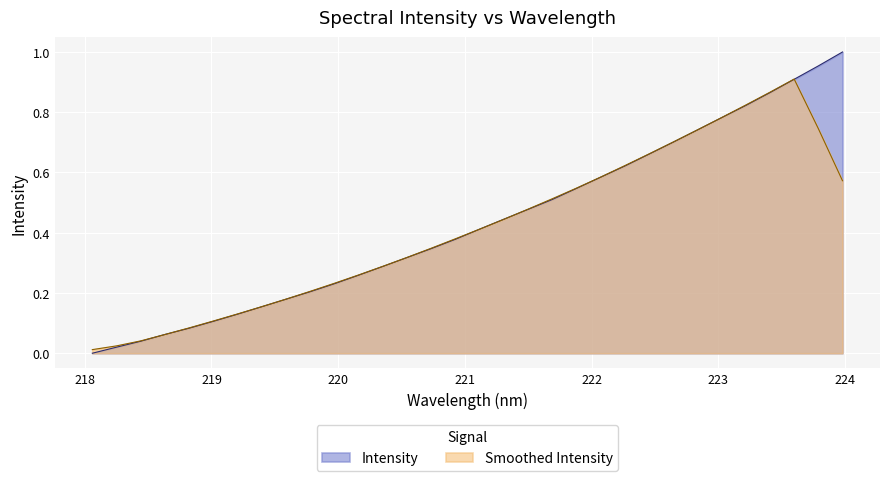

Which has a higher value, 222.263 or 218.8244?

222.263